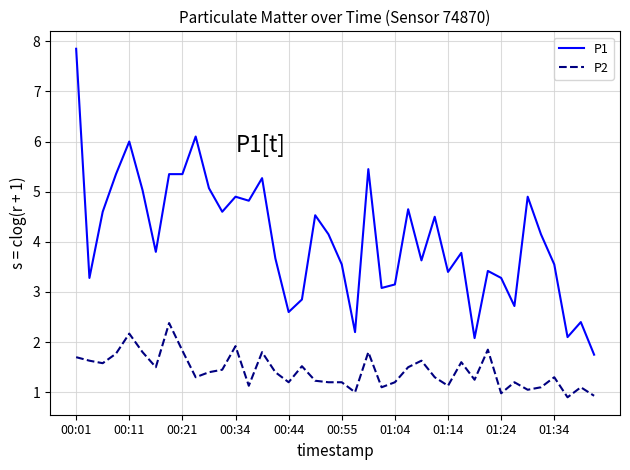

List the series in order of their overall mean, lowest first.

P2, P1